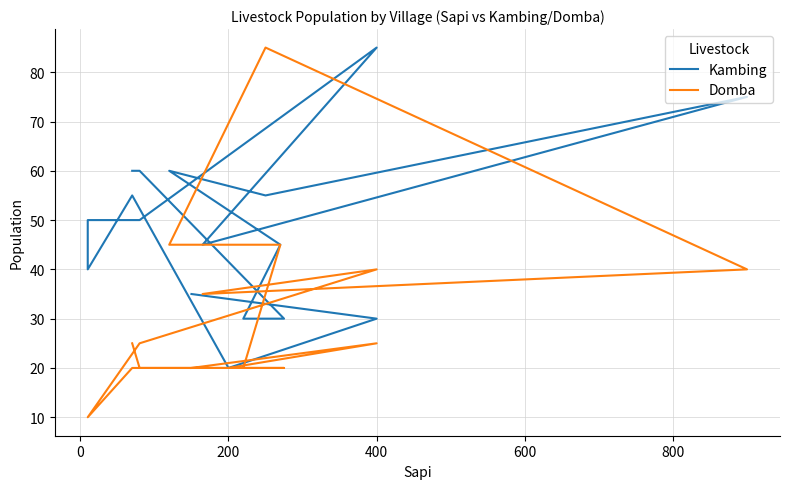

The value of Kambing at 14 is 46. True or false?

False